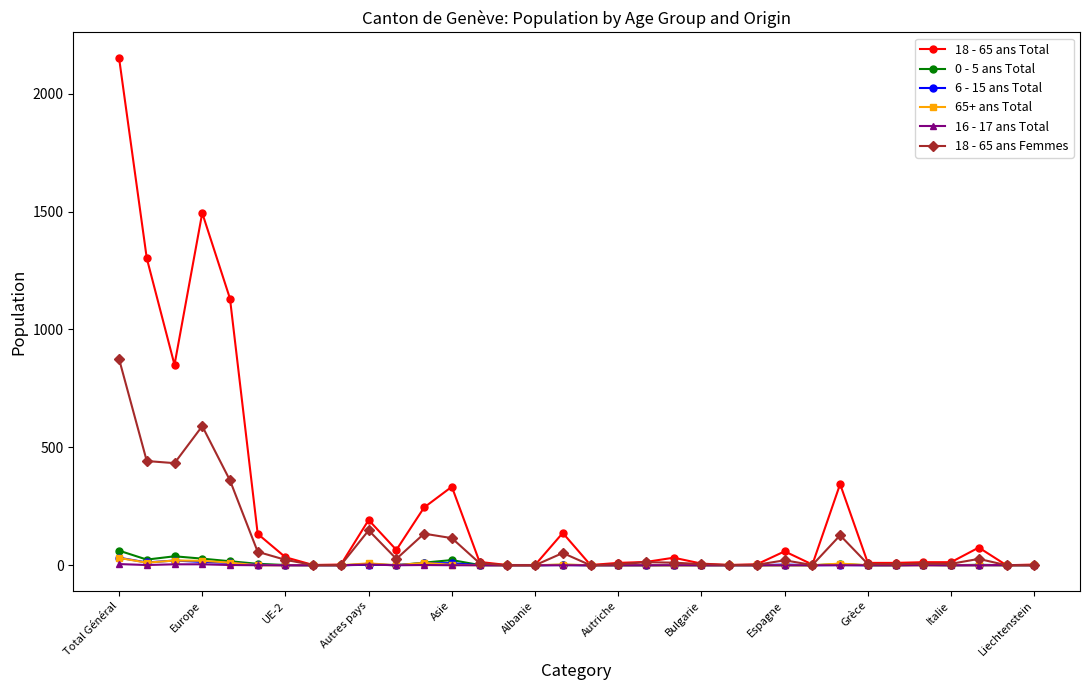

Which series has the largest total across all categories?

18 - 65 ans Total